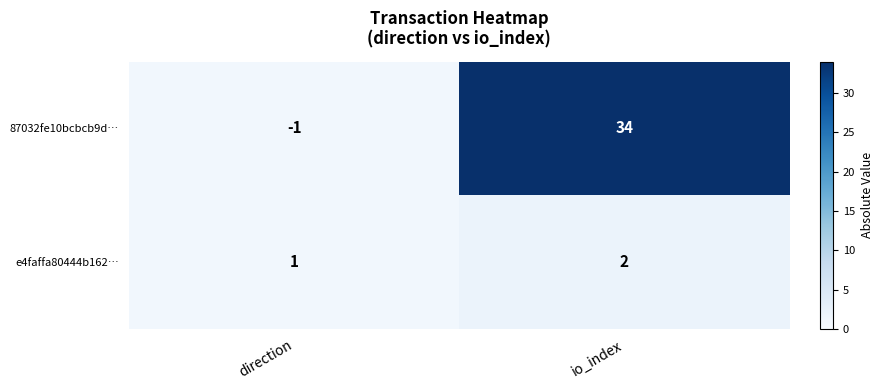

At which category is the sum across all series the highest?

io_index